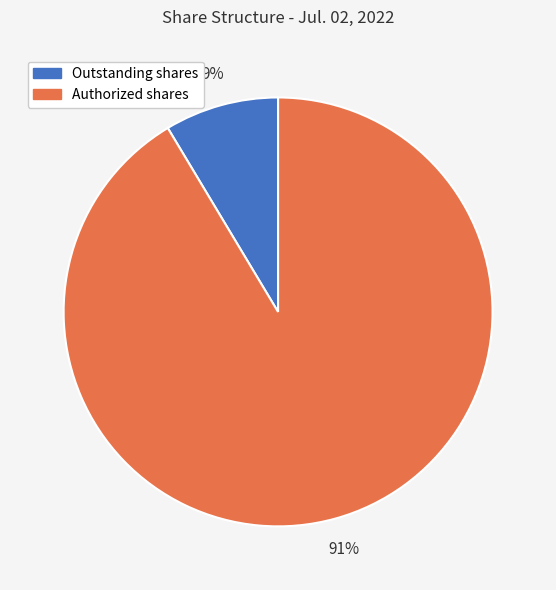

What is the smallest slice in the pie chart?

Outstanding shares